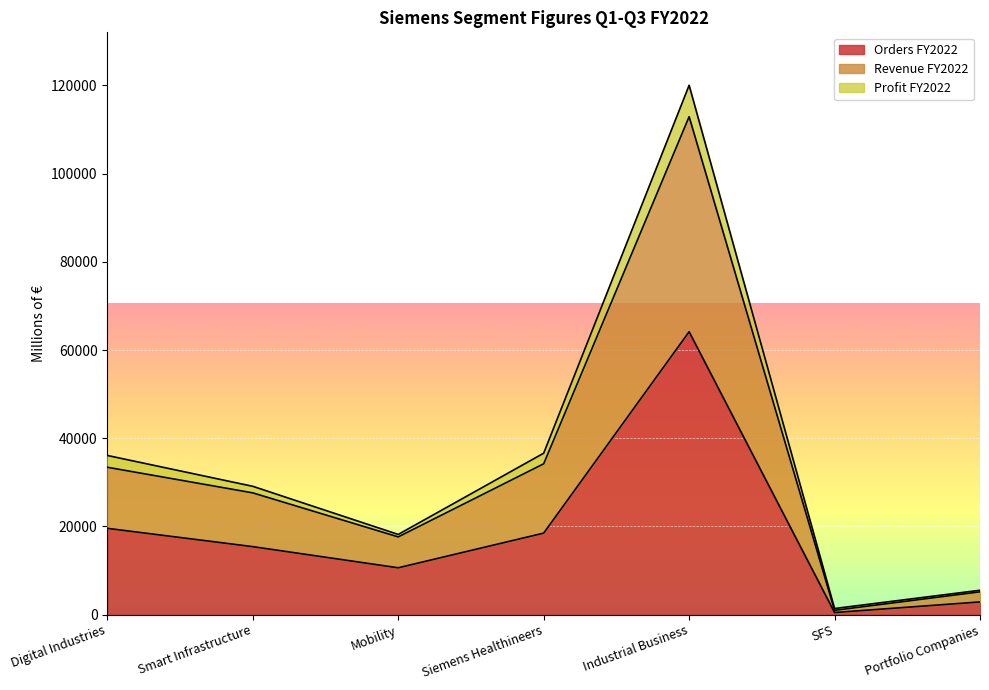

Which has a higher value, Smart Infrastructure or Portfolio Companies?

Smart Infrastructure